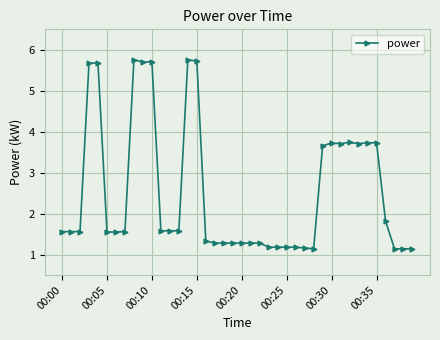

What is the difference between the maximum and minimum values?

4.6